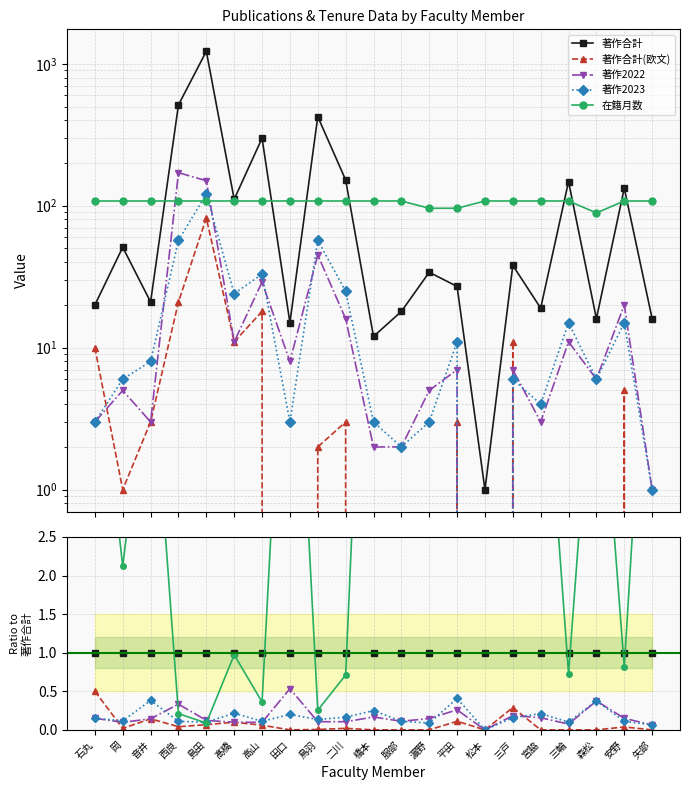

Which series ends up on top after the final intersection of 在籍月数 and 著作2022?

在籍月数